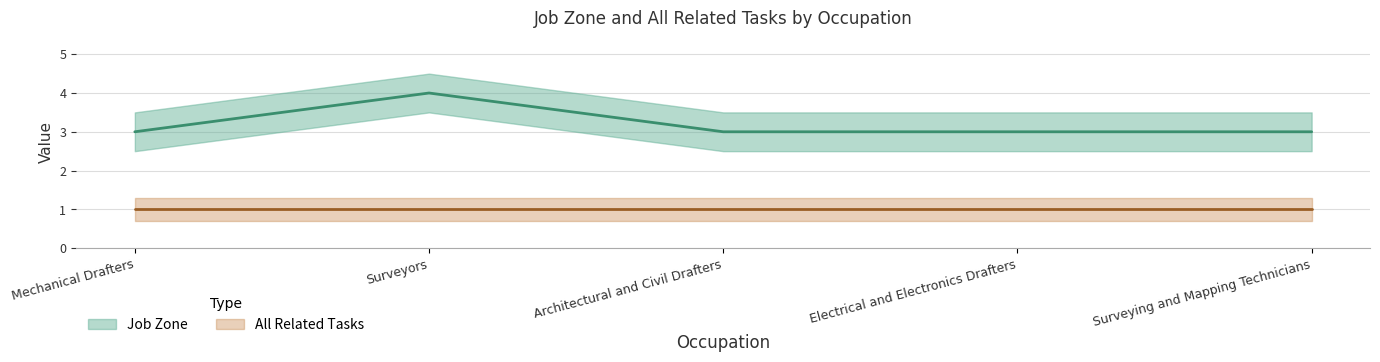

True or false: there are more than 1 points higher than both neighbors.

False